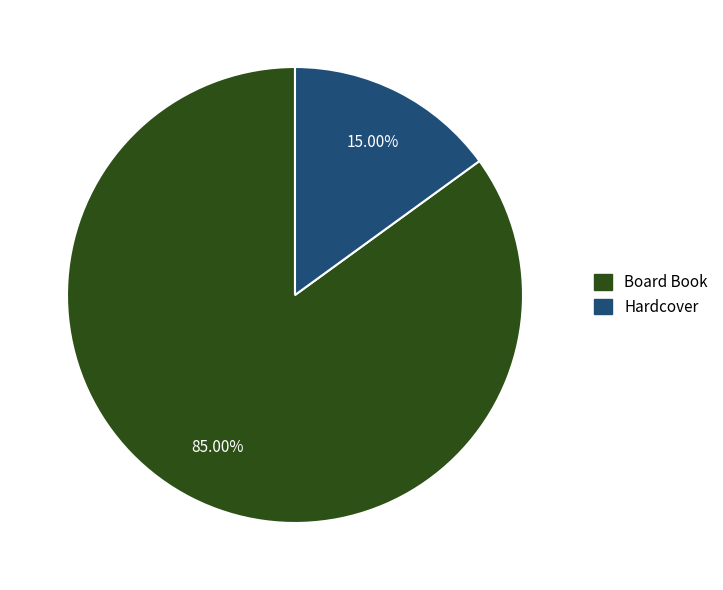

What is the smallest slice in the pie chart?

Hardcover